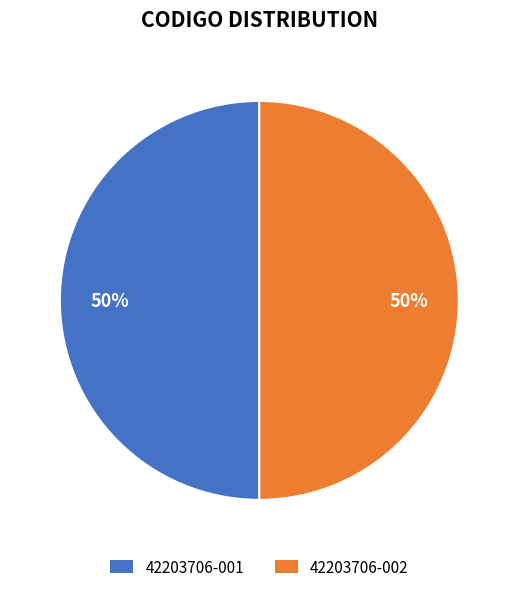

To the nearest percent, what is the average slice percentage?

50%